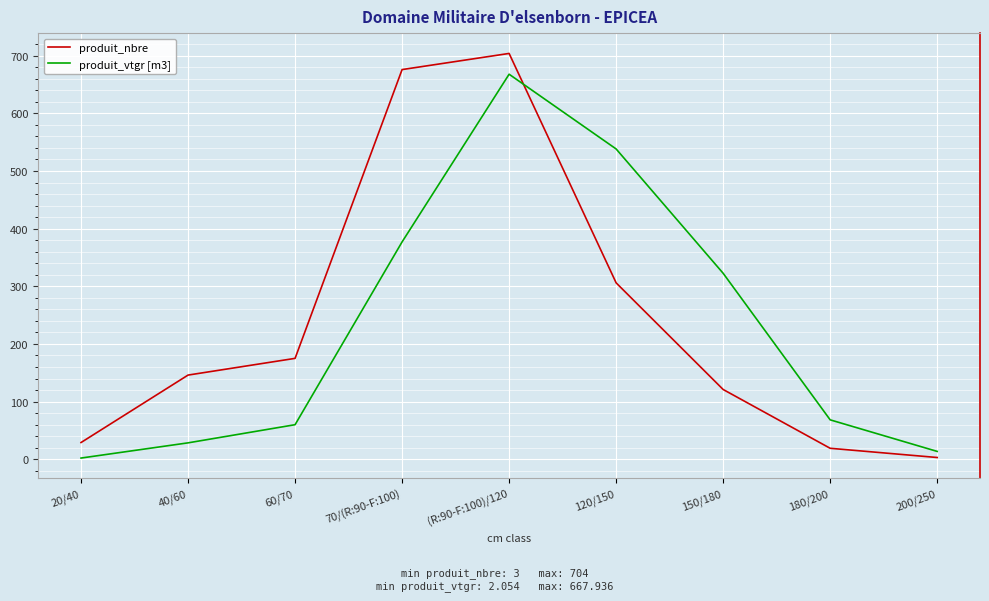

At which category is the sum across all series the highest?

(R:90-F:100)/120